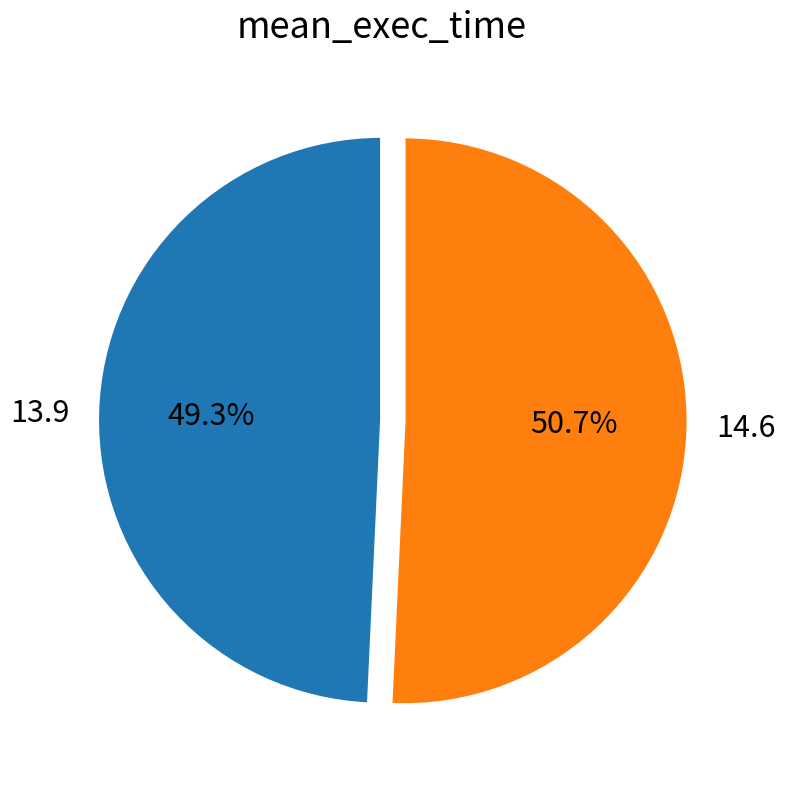

Rank the categories by value from highest to lowest.

14.6, 13.9